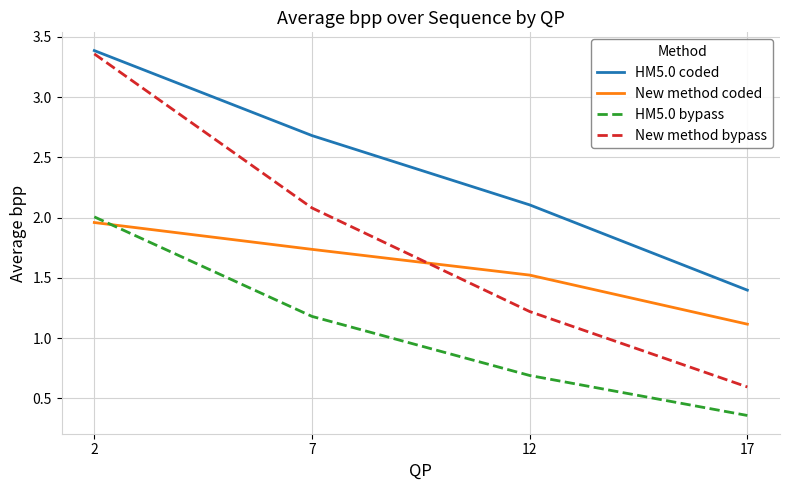

What is the average value of the HM5.0 bypass series?

1.1